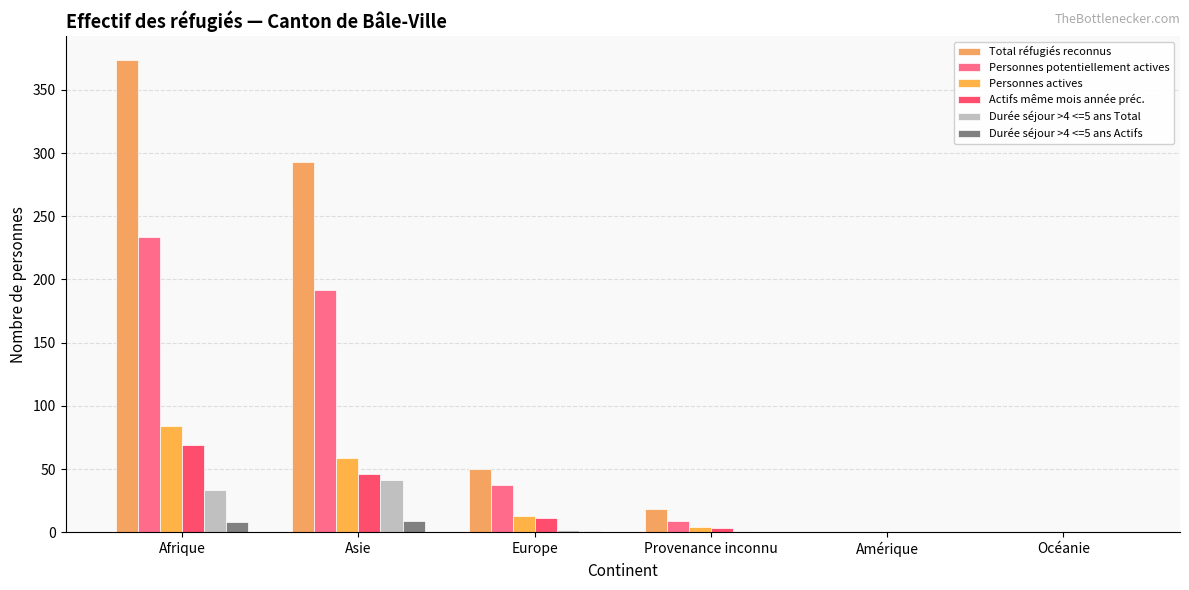

How many distinct data groups are displayed?

6